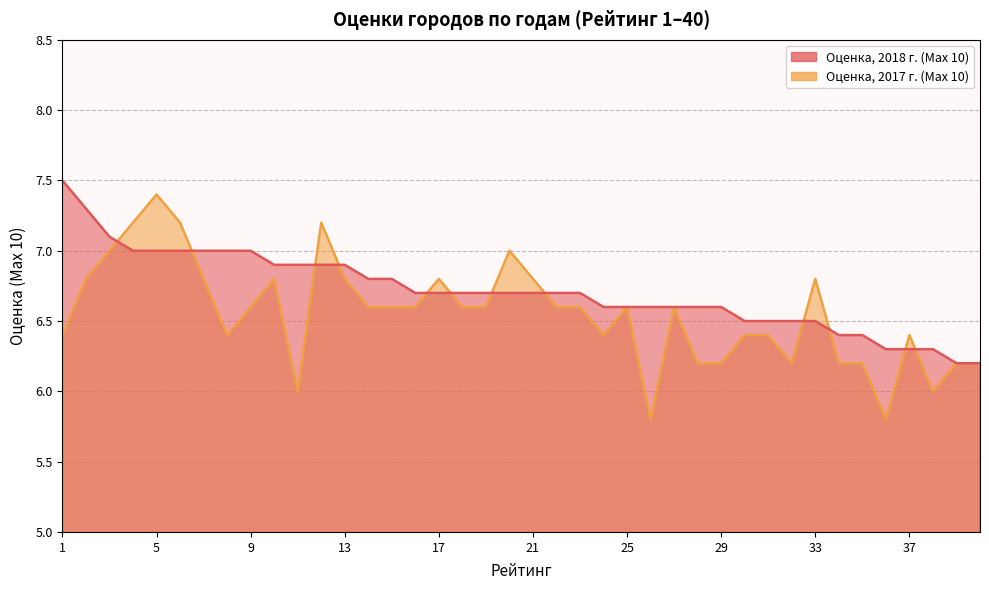

True or false: Оценка, 2018 г. (Max 10) has a value of 9.5 at 27.

False